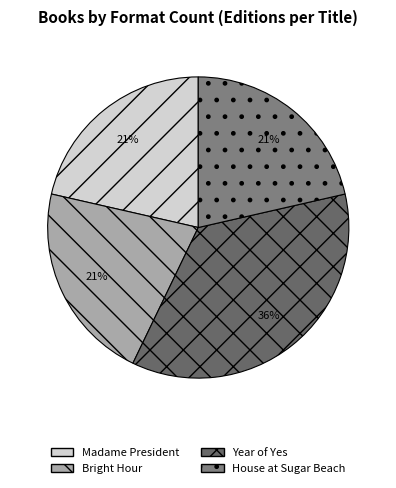

True or false: House at Sugar Beach accounts for 11% of the total.

False